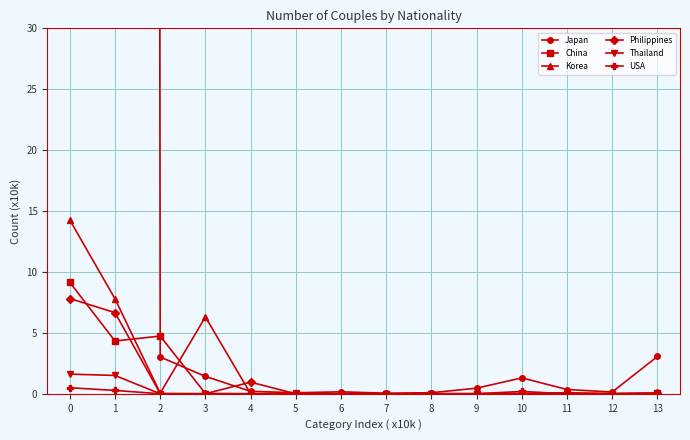

Reading left to right, transcribe all the data shown in this chart.

Japan: 0=2939.5	1=2928.9	2=3.0	3=1.4	4=0.2	5=0.1	6=0.2	7=0.0	8=0.1	9=0.5	10=1.3	11=0.4	12=0.1	13=3.1
China: 0=9.1	1=4.3	2=4.7	3=0.0	4=0.0	5=0.0	6=0.0	7=0.0	8=0.0	9=0.0	10=0.0	11=0.0	12=0.0	13=0.0
Korea: 0=14.3	1=7.8	2=0.1	3=6.3	4=0.0	5=0.0	6=0.0	7=0.0	8=0.0	9=0.0	10=0.0	11=0.0	12=0.0	13=0.1
Philippines: 0=7.8	1=6.7	2=0.0	3=0.0	4=1.0	5=0.0	6=0.0	7=0.0	8=0.0	9=0.0	10=0.0	11=0.1	12=0.0	13=0.0
Thailand: 0=1.6	1=1.5	2=0.0	3=0.0	4=0.0	5=0.1	6=0.0	7=0.0	8=0.0	9=0.0	10=0.0	11=0.0	12=0.0	13=0.0
USA: 0=0.5	1=0.3	2=0.0	3=0.0	4=0.0	5=0.0	6=0.0	7=0.0	8=0.0	9=0.0	10=0.2	11=0.0	12=0.0	13=0.0